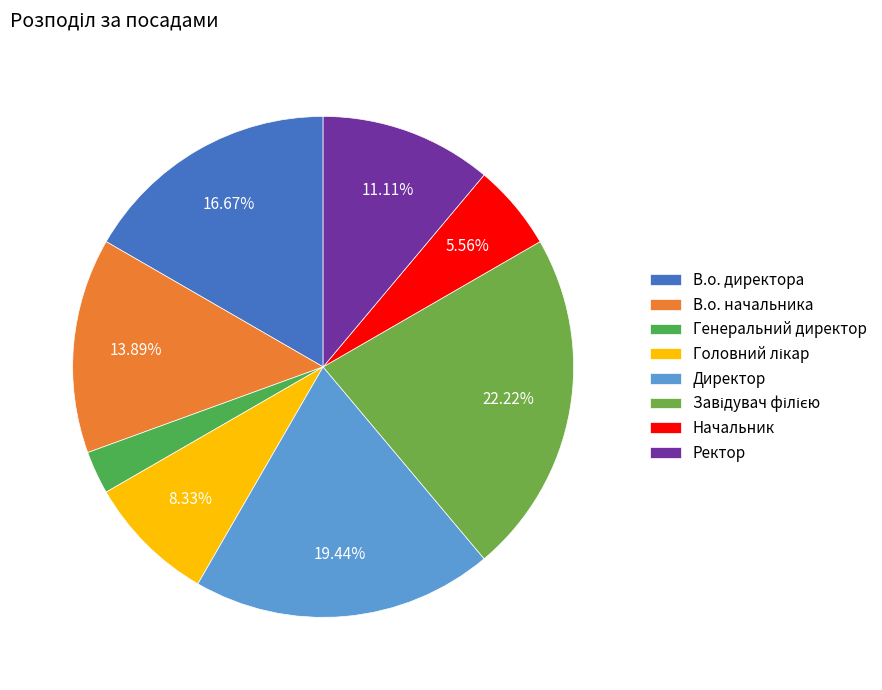

Which category has the smallest portion of the pie?

Генеральний директор